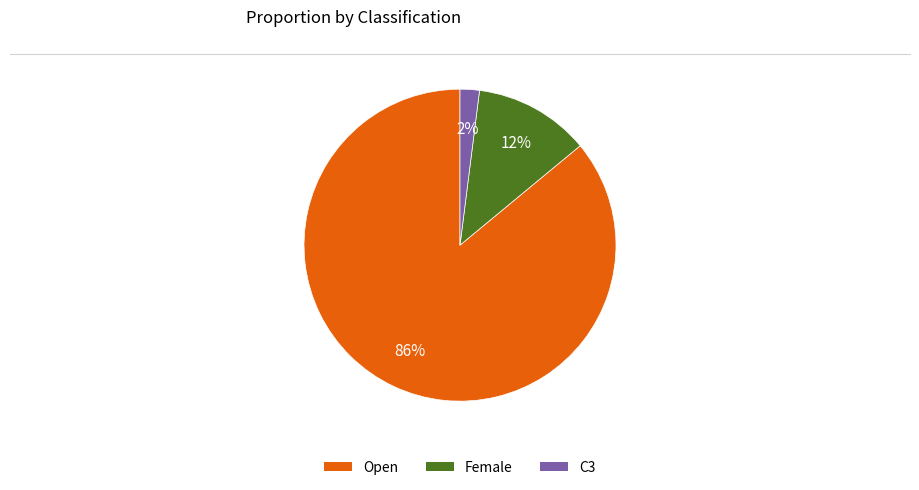

Is there any slice that represents more than half of the pie?

Yes